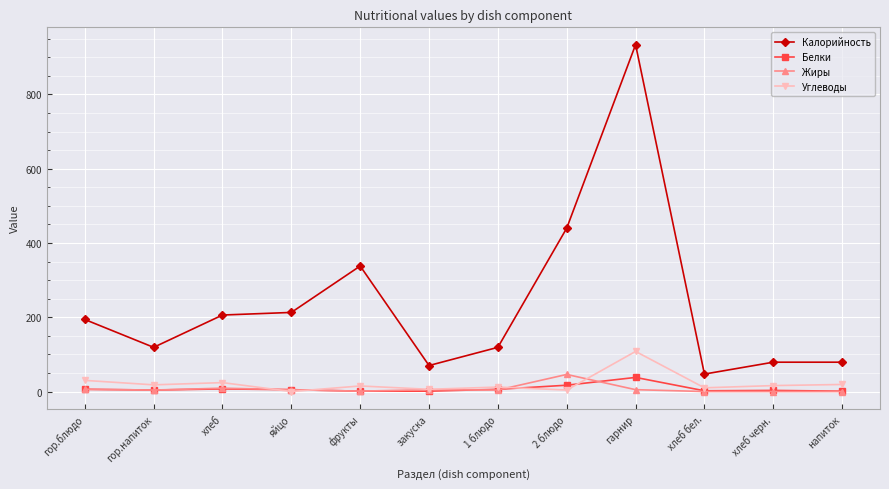

The value of Калорийность at хлеб черн. is 79. True or false?

True